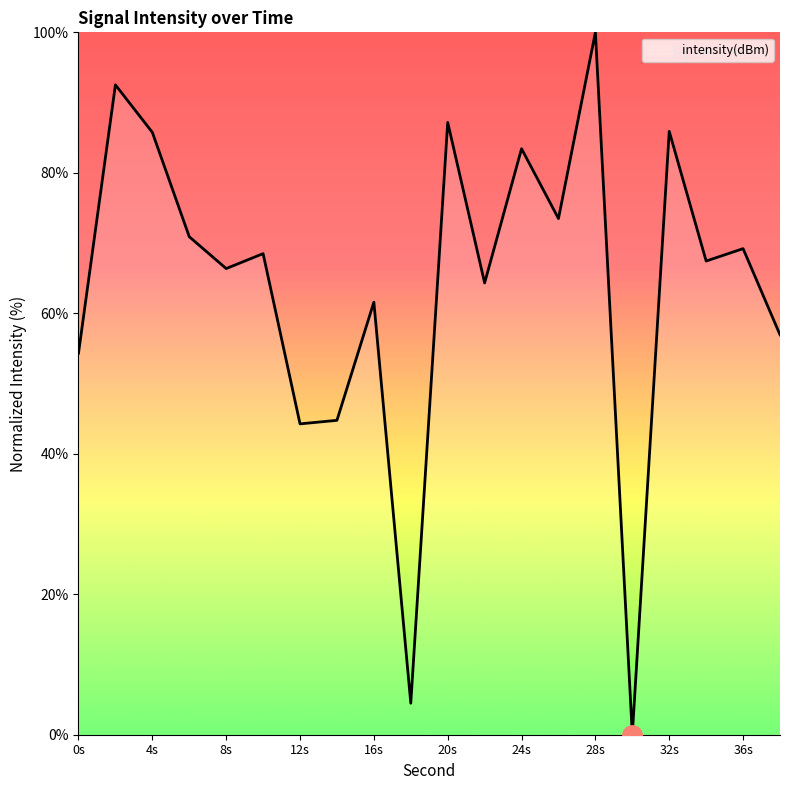

How many lines are shown in the chart?

1